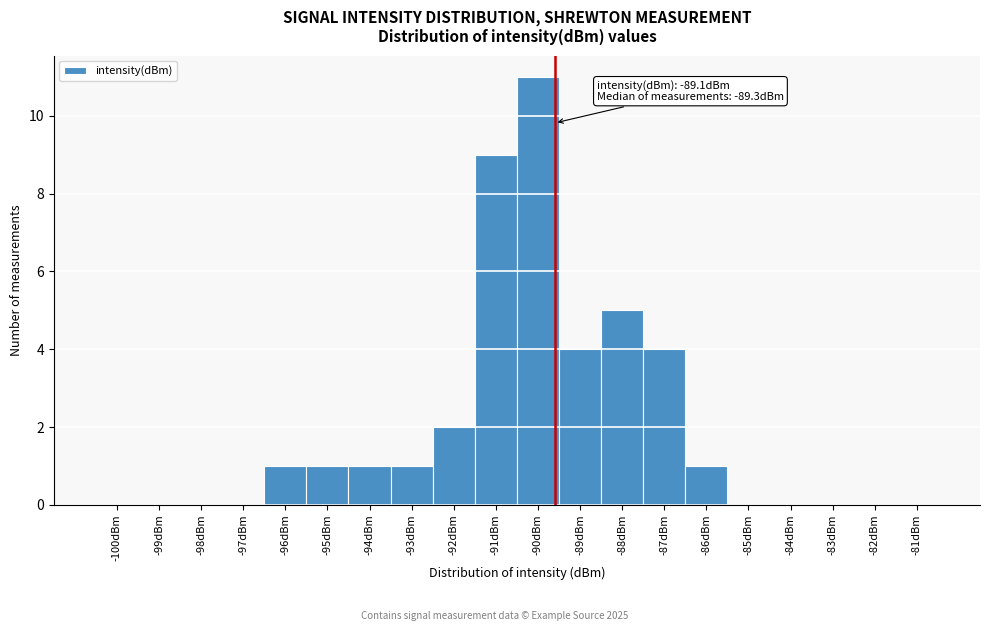

Reading left to right, extract all data points from this chart.

-100dBm=0	-99dBm=0	-98dBm=0	-97dBm=0	-96dBm=1	-95dBm=1	-94dBm=1	-93dBm=1	-92dBm=2	-91dBm=9	-90dBm=11	-89dBm=4	-88dBm=5	-87dBm=4	-86dBm=1	-85dBm=0	-84dBm=0	-83dBm=0	-82dBm=0	-81dBm=0